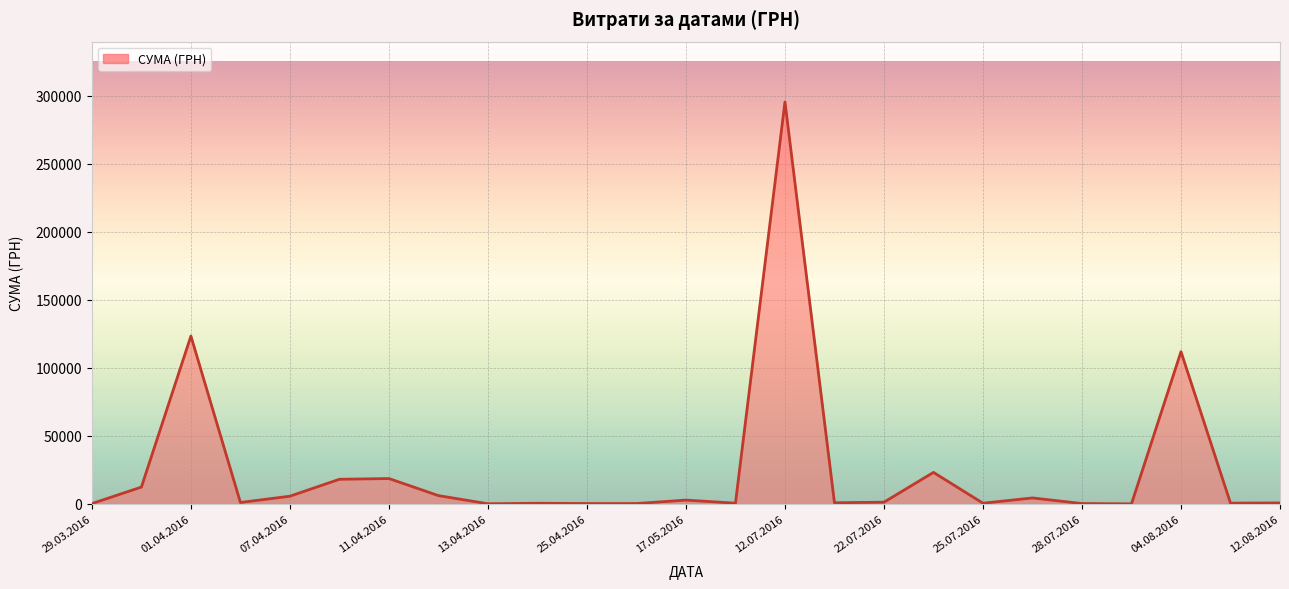

What is the greatest value displayed?

295638.6